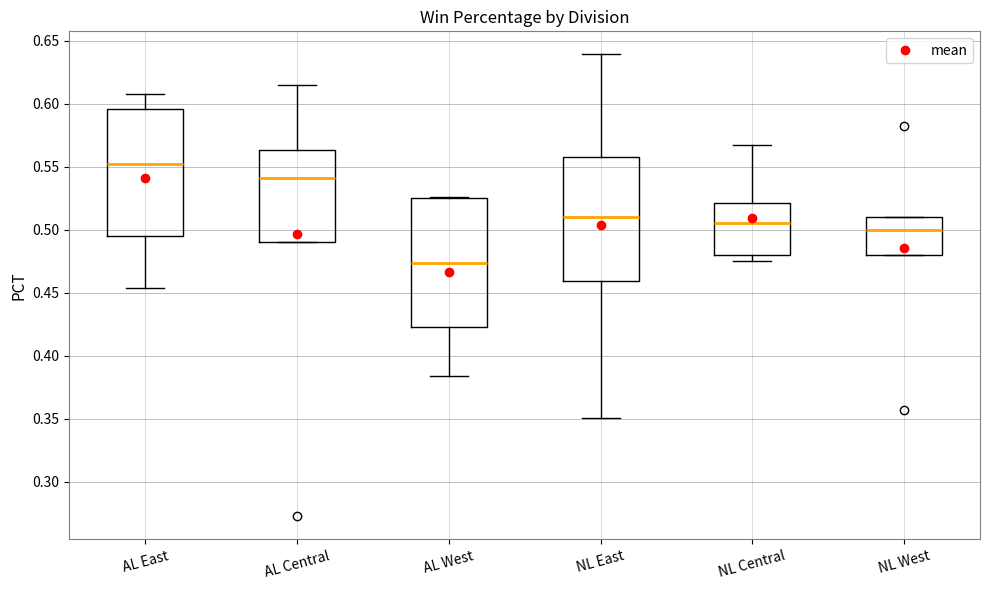

Where is the upper edge of the box for AL Central on the y-axis? The values are not printed on the chart, so give them approximately, as read against the axis.

0.565